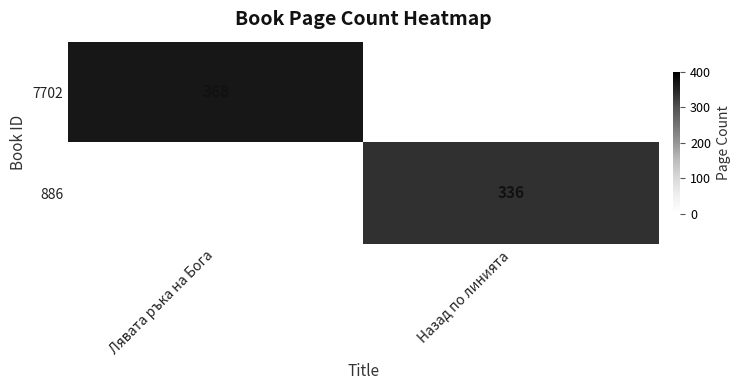

Is the value of 886 at Назад по линията greater than the value of 7702 at Лявата ръка на Бога?

No